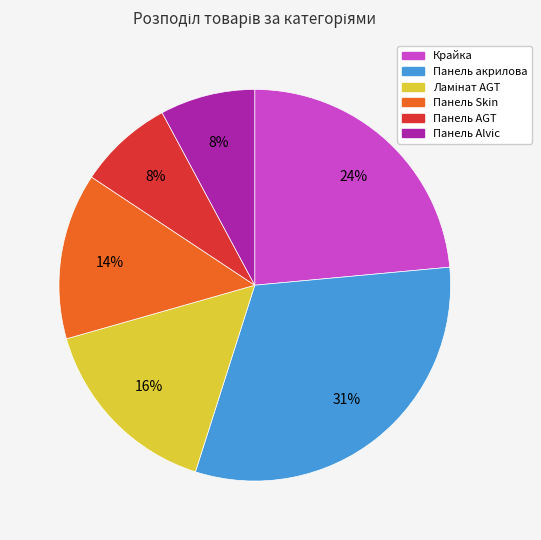

True or false: Панель Skin accounts for 14% of the total.

True